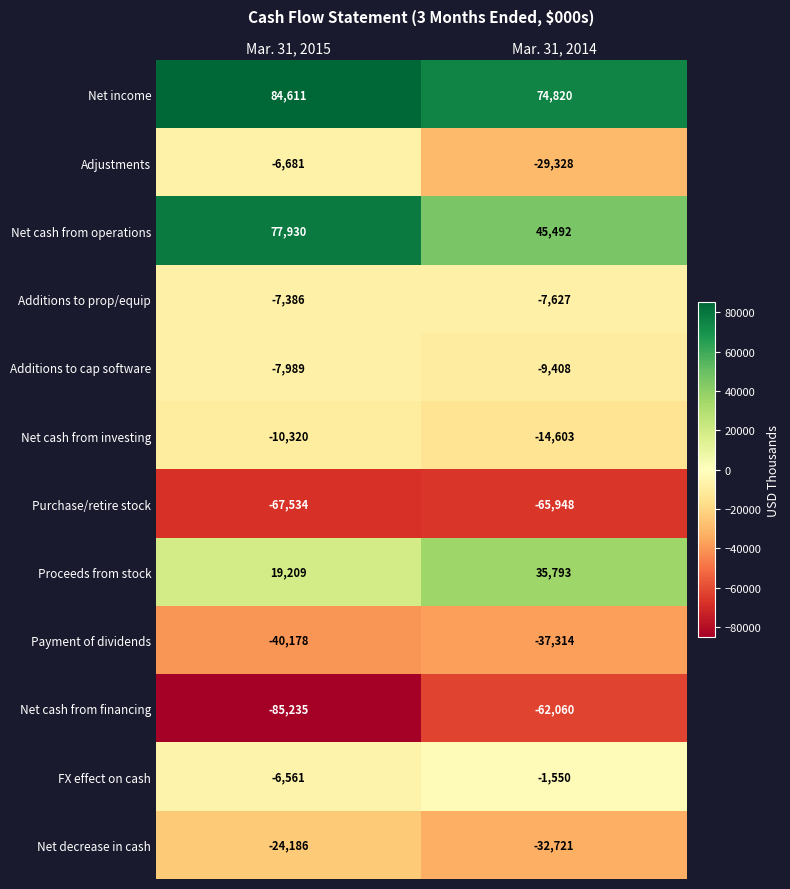

Is it true that Net cash from financing equals -85235 at Mar. 31, 2015?

True